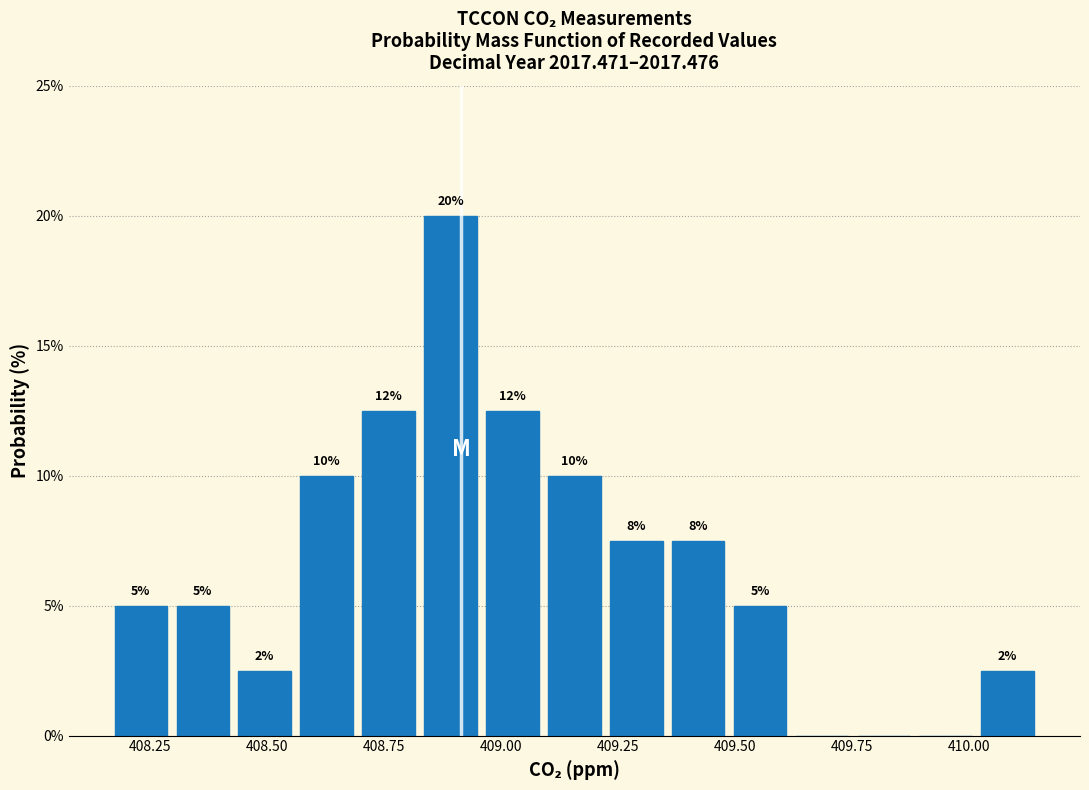

Read against the x-axis, roughly where is the centre of the tallest bar?

408.90